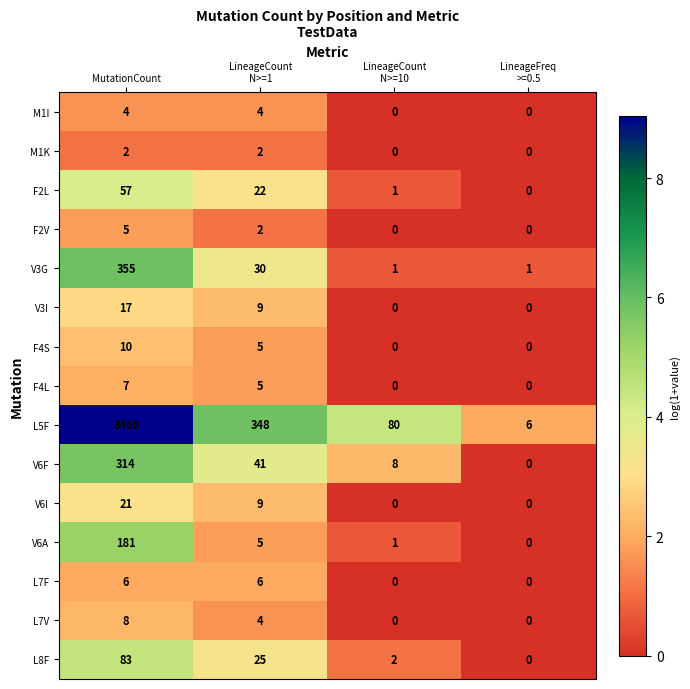

What is the difference between the highest and lowest values at LineageCount
N>=10?

80